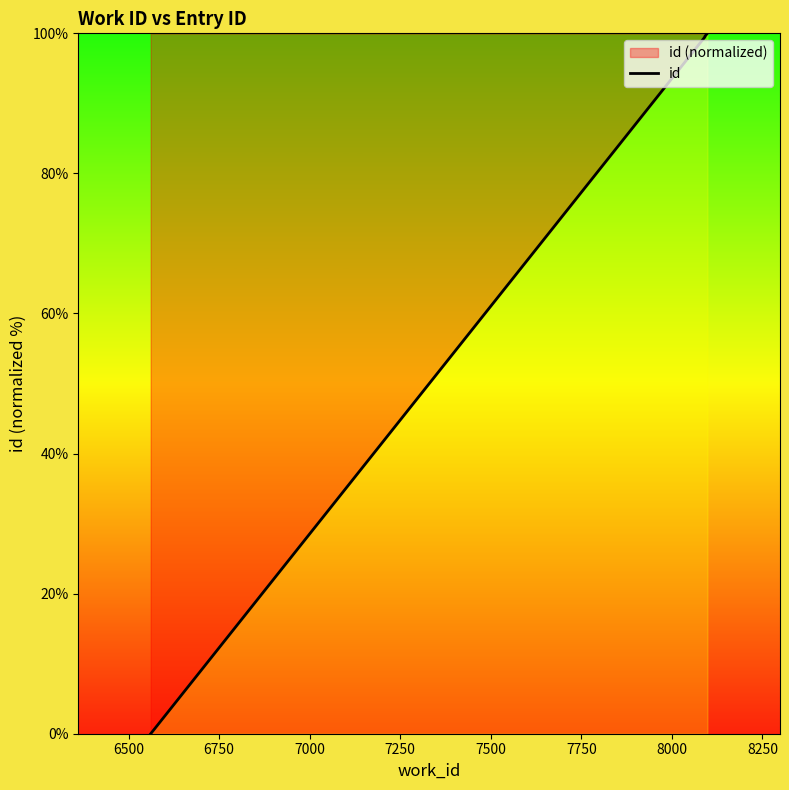

Is it true that the value at 7000 is 26.7?

False